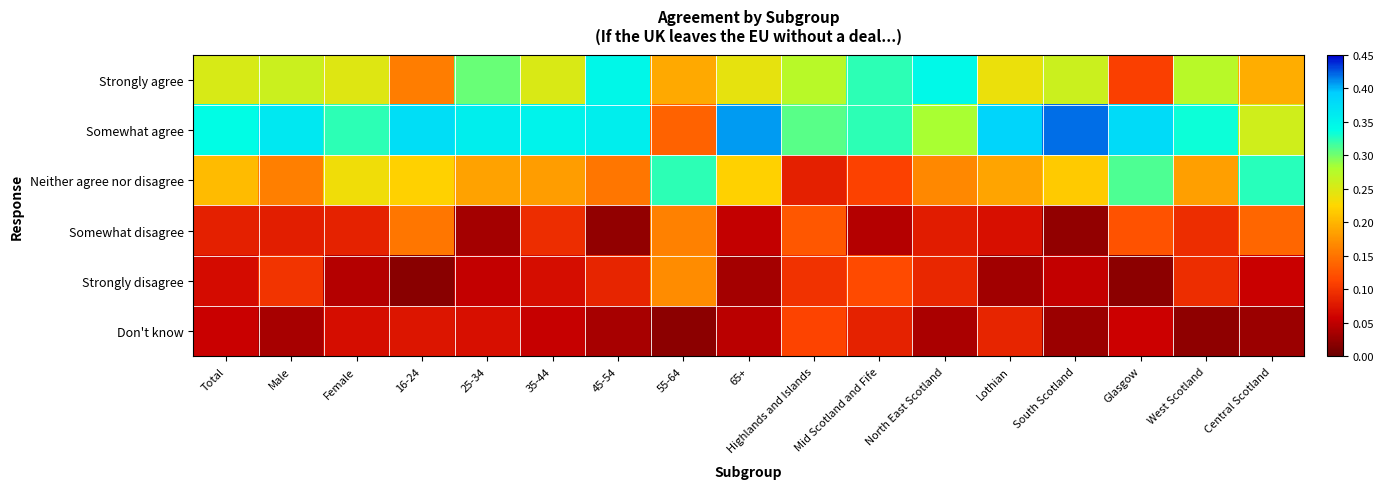

Rank the series by their maximum value, from lowest to highest.

Don't know, Somewhat disagree, Strongly disagree, Neither agree nor disagree, Strongly agree, Somewhat agree